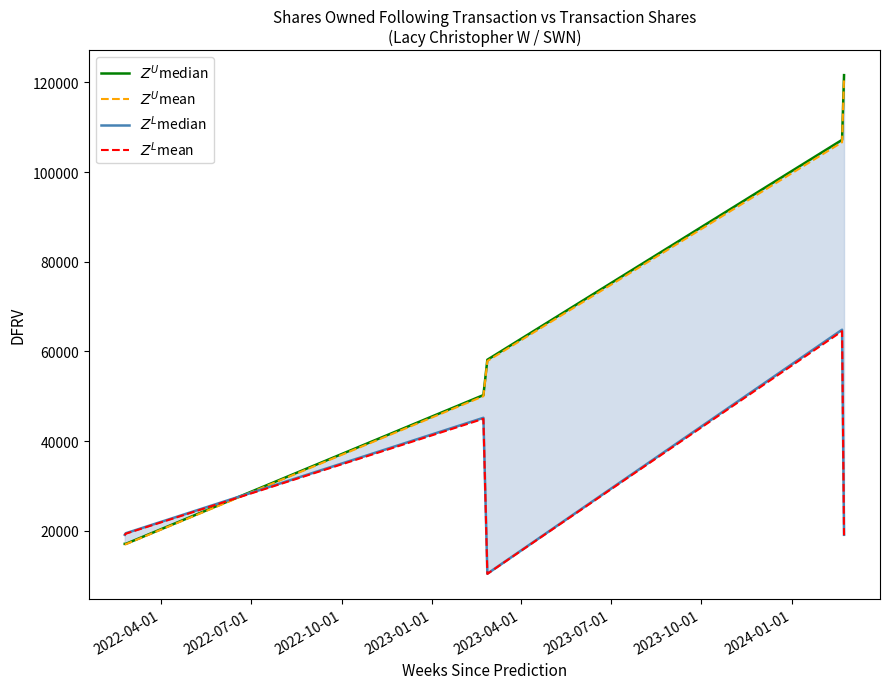

In $Z^L$median, how many points are higher than both neighbors (excluding endpoints)?

2